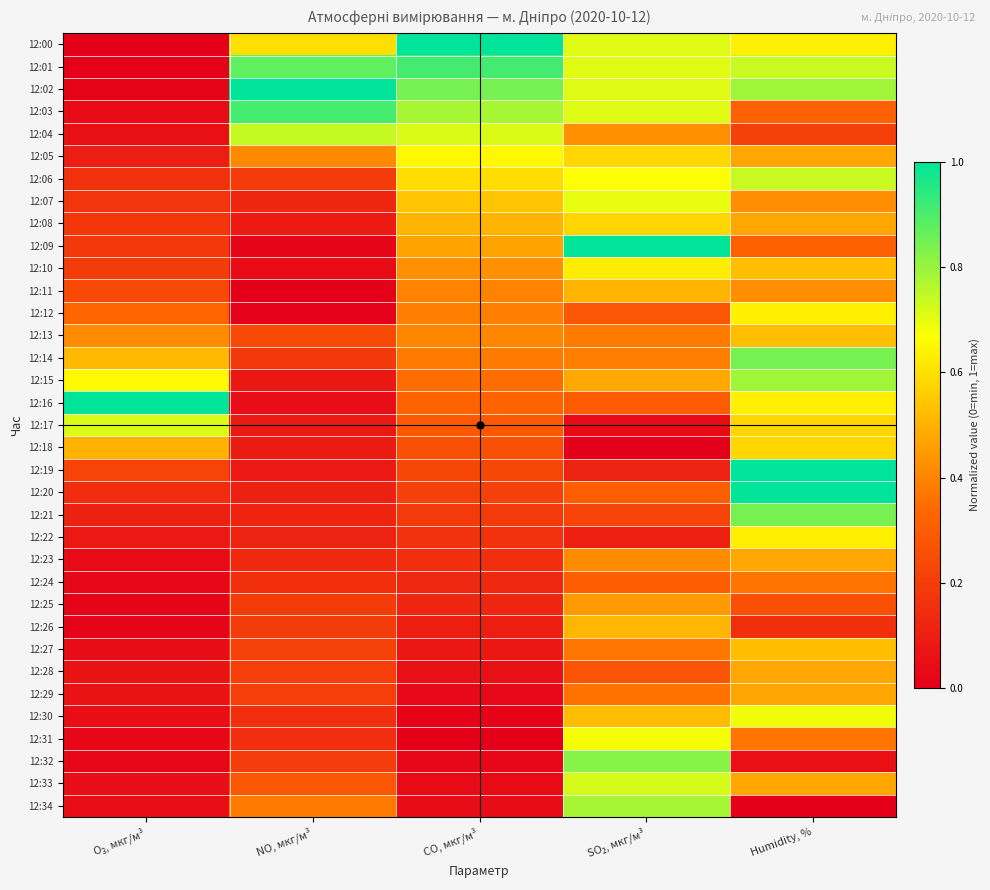

Reading left to right, extract all data points from this chart.

12:00: O₃, мкг/м³=0.0	NO, мкг/м³=0.6	CO, мкг/м³=1.0	SO₂, мкг/м³=0.7	Humidity, %=0.6
12:01: O₃, мкг/м³=0.0	NO, мкг/м³=0.9	CO, мкг/м³=0.9	SO₂, мкг/м³=0.7	Humidity, %=0.7
12:02: O₃, мкг/м³=0.0	NO, мкг/м³=1.0	CO, мкг/м³=0.8	SO₂, мкг/м³=0.7	Humidity, %=0.8
12:03: O₃, мкг/м³=0.0	NO, мкг/м³=0.9	CO, мкг/м³=0.8	SO₂, мкг/м³=0.7	Humidity, %=0.3
12:04: O₃, мкг/м³=0.1	NO, мкг/м³=0.7	CO, мкг/м³=0.7	SO₂, мкг/м³=0.4	Humidity, %=0.2
12:05: O₃, мкг/м³=0.1	NO, мкг/м³=0.4	CO, мкг/м³=0.7	SO₂, мкг/м³=0.6	Humidity, %=0.5
12:06: O₃, мкг/м³=0.2	NO, мкг/м³=0.2	CO, мкг/м³=0.6	SO₂, мкг/м³=0.7	Humidity, %=0.7
12:07: O₃, мкг/м³=0.2	NO, мкг/м³=0.1	CO, мкг/м³=0.5	SO₂, мкг/м³=0.7	Humidity, %=0.4
12:08: O₃, мкг/м³=0.2	NO, мкг/м³=0.1	CO, мкг/м³=0.5	SO₂, мкг/м³=0.6	Humidity, %=0.5
12:09: O₃, мкг/м³=0.2	NO, мкг/м³=0.0	CO, мкг/м³=0.5	SO₂, мкг/м³=1.0	Humidity, %=0.3
12:10: O₃, мкг/м³=0.2	NO, мкг/м³=0.0	CO, мкг/м³=0.4	SO₂, мкг/м³=0.6	Humidity, %=0.5
12:11: O₃, мкг/м³=0.2	NO, мкг/м³=0.0	CO, мкг/м³=0.4	SO₂, мкг/м³=0.5	Humidity, %=0.4
12:12: O₃, мкг/м³=0.3	NO, мкг/м³=0.0	CO, мкг/м³=0.4	SO₂, мкг/м³=0.3	Humidity, %=0.6
12:13: O₃, мкг/м³=0.4	NO, мкг/м³=0.2	CO, мкг/м³=0.4	SO₂, мкг/м³=0.4	Humidity, %=0.5
12:14: O₃, мкг/м³=0.5	NO, мкг/м³=0.2	CO, мкг/м³=0.4	SO₂, мкг/м³=0.4	Humidity, %=0.8
12:15: O₃, мкг/м³=0.7	NO, мкг/м³=0.1	CO, мкг/м³=0.4	SO₂, мкг/м³=0.5	Humidity, %=0.8
12:16: O₃, мкг/м³=1.0	NO, мкг/м³=0.0	CO, мкг/м³=0.3	SO₂, мкг/м³=0.3	Humidity, %=0.6
12:17: O₃, мкг/м³=0.7	NO, мкг/м³=0.1	CO, мкг/м³=0.3	SO₂, мкг/м³=0.0	Humidity, %=0.6
12:18: O₃, мкг/м³=0.5	NO, мкг/м³=0.1	CO, мкг/м³=0.3	SO₂, мкг/м³=0.0	Humidity, %=0.6
12:19: O₃, мкг/м³=0.2	NO, мкг/м³=0.1	CO, мкг/м³=0.2	SO₂, мкг/м³=0.1	Humidity, %=1.0
12:20: O₃, мкг/м³=0.1	NO, мкг/м³=0.1	CO, мкг/м³=0.2	SO₂, мкг/м³=0.3	Humidity, %=1.0
12:21: O₃, мкг/м³=0.1	NO, мкг/м³=0.1	CO, мкг/м³=0.2	SO₂, мкг/м³=0.2	Humidity, %=0.8
12:22: O₃, мкг/м³=0.1	NO, мкг/м³=0.1	CO, мкг/м³=0.2	SO₂, мкг/м³=0.1	Humidity, %=0.6
12:23: O₃, мкг/м³=0.0	NO, мкг/м³=0.1	CO, мкг/м³=0.2	SO₂, мкг/м³=0.4	Humidity, %=0.5
12:24: O₃, мкг/м³=0.0	NO, мкг/м³=0.2	CO, мкг/м³=0.1	SO₂, мкг/м³=0.3	Humidity, %=0.4
12:25: O₃, мкг/м³=0.0	NO, мкг/м³=0.2	CO, мкг/м³=0.1	SO₂, мкг/м³=0.4	Humidity, %=0.3
12:26: O₃, мкг/м³=0.0	NO, мкг/м³=0.2	CO, мкг/м³=0.1	SO₂, мкг/м³=0.5	Humidity, %=0.2
12:27: O₃, мкг/м³=0.0	NO, мкг/м³=0.2	CO, мкг/м³=0.1	SO₂, мкг/м³=0.4	Humidity, %=0.5
12:28: O₃, мкг/м³=0.1	NO, мкг/м³=0.2	CO, мкг/м³=0.1	SO₂, мкг/м³=0.3	Humidity, %=0.5
12:29: O₃, мкг/м³=0.1	NO, мкг/м³=0.2	CO, мкг/м³=0.0	SO₂, мкг/м³=0.4	Humidity, %=0.5
12:30: O₃, мкг/м³=0.0	NO, мкг/м³=0.2	CO, мкг/м³=0.0	SO₂, мкг/м³=0.5	Humidity, %=0.7
12:31: O₃, мкг/м³=0.0	NO, мкг/м³=0.2	CO, мкг/м³=0.0	SO₂, мкг/м³=0.7	Humidity, %=0.4
12:32: O₃, мкг/м³=0.0	NO, мкг/м³=0.2	CO, мкг/м³=0.0	SO₂, мкг/м³=0.8	Humidity, %=0.1
12:33: O₃, мкг/м³=0.0	NO, мкг/м³=0.3	CO, мкг/м³=0.0	SO₂, мкг/м³=0.7	Humidity, %=0.5
12:34: O₃, мкг/м³=0.0	NO, мкг/м³=0.4	CO, мкг/м³=0.0	SO₂, мкг/м³=0.8	Humidity, %=0.0